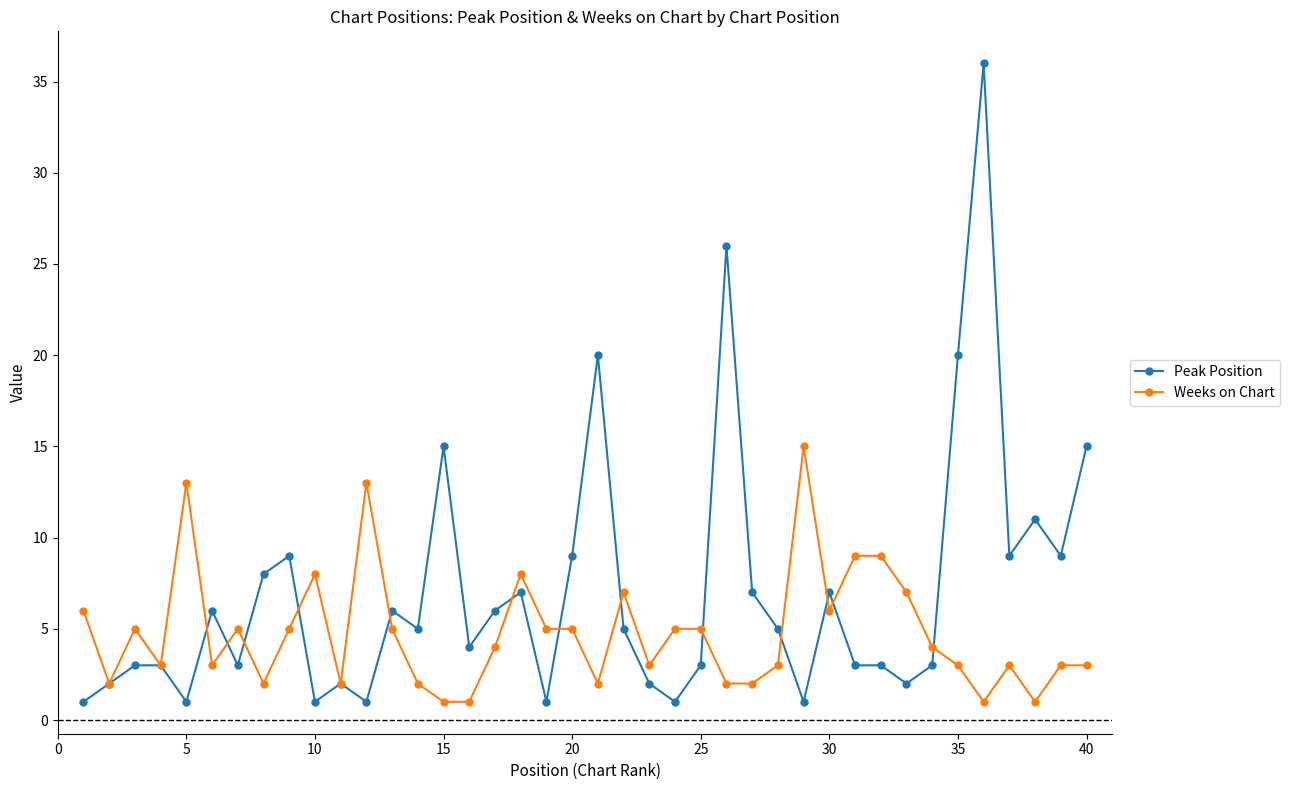

Which series has the widest spread of values?

Peak Position